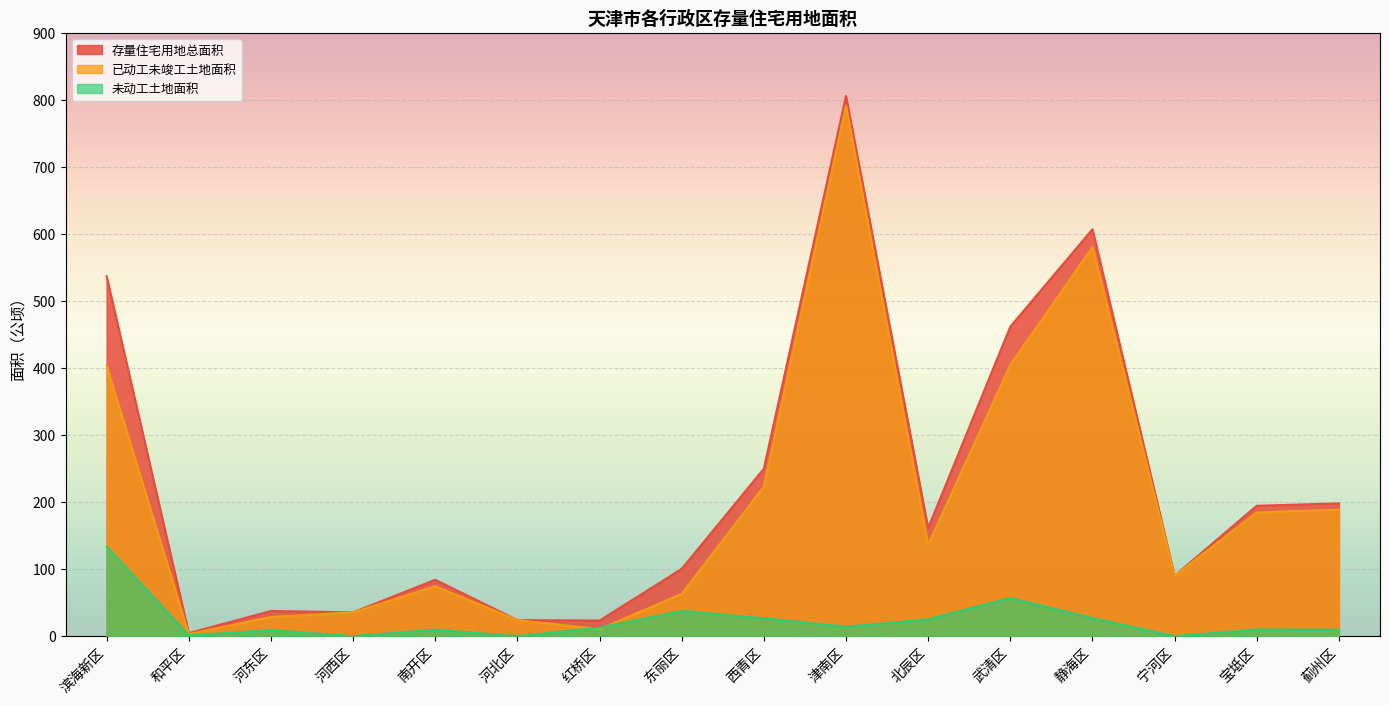

True or false: 未动工土地面积 and 存量住宅用地总面积 cross at least once.

False